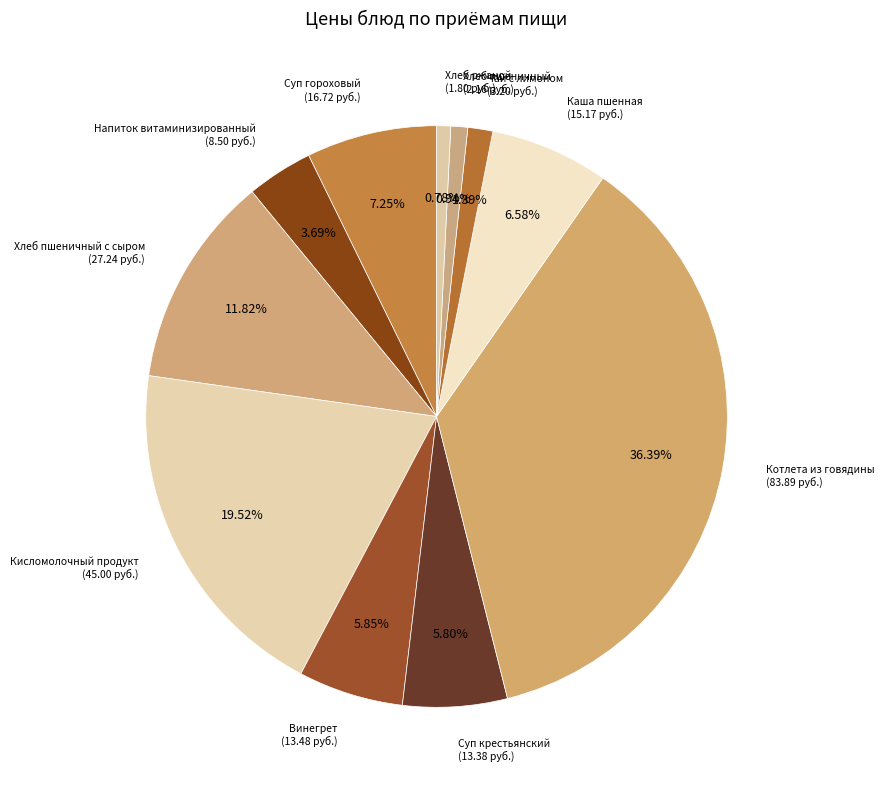

Count the number of slices in the pie.

11